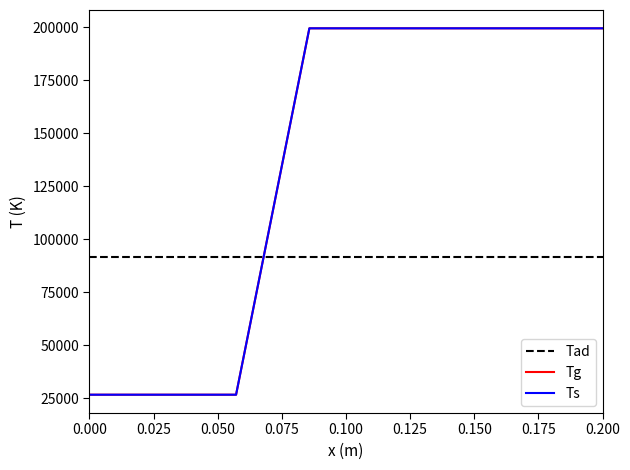

Does the chart have visible grid lines?

No